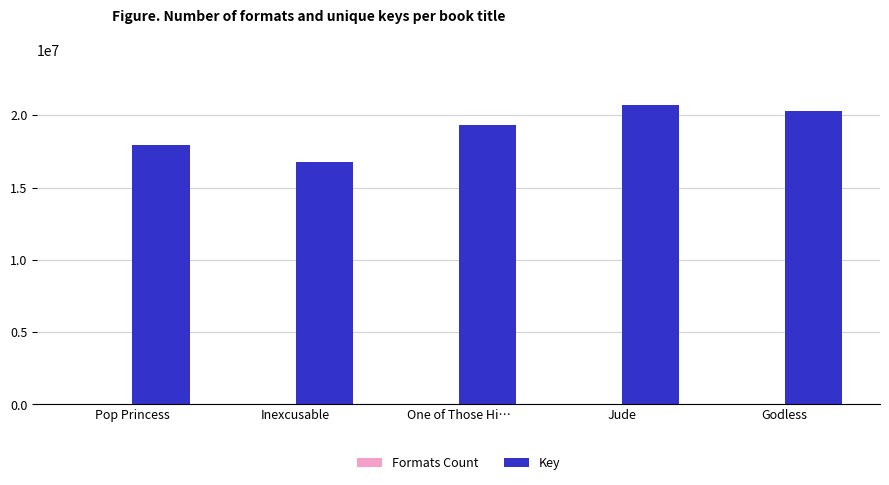

At which label is Key closest to 18735200?

One of Those Hi…